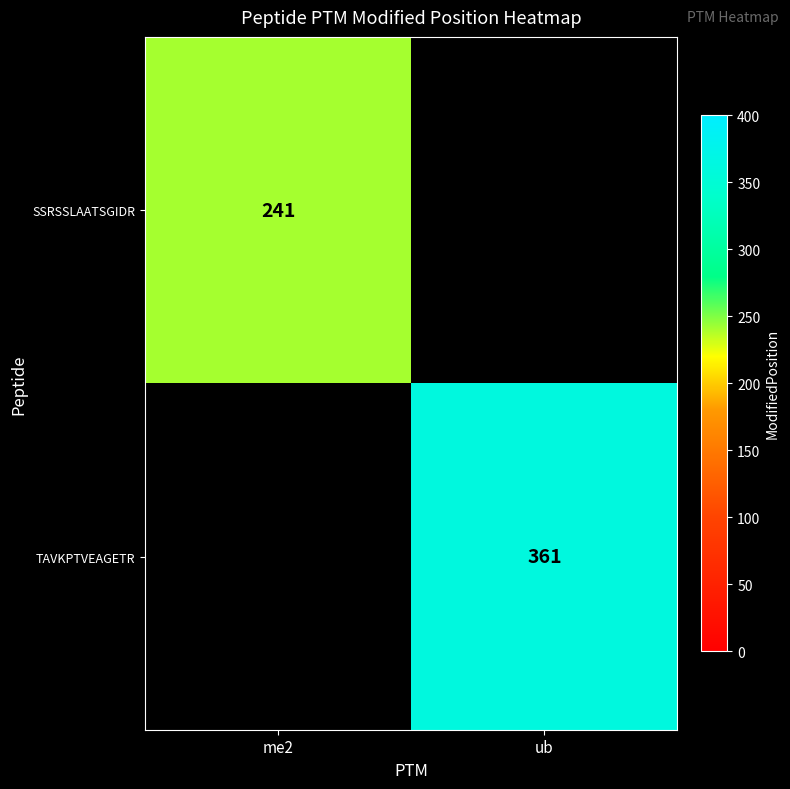

The TAVKPTVEAGETR series shows 470 at ub. True or false?

False